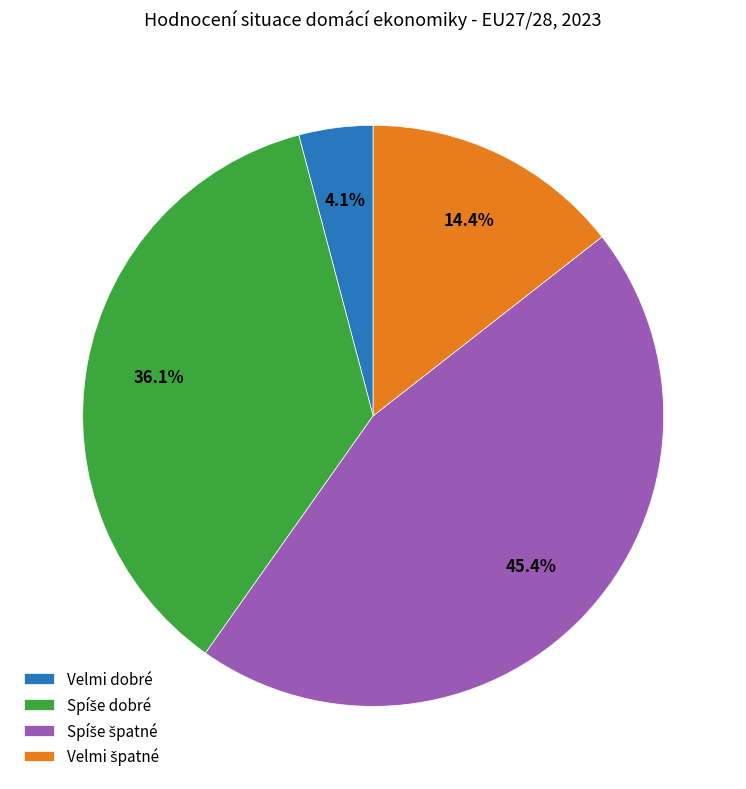

Does any single category account for the majority?

No